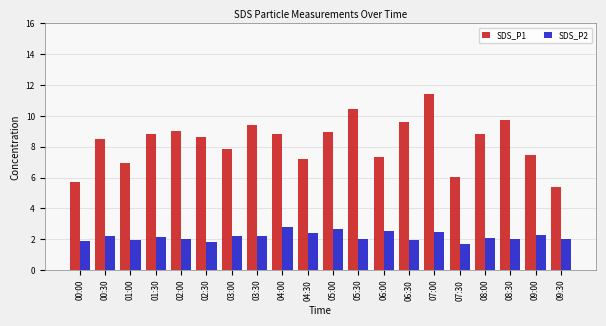

The SDS_P1 series shows 9.7 at 08:30. True or false?

True